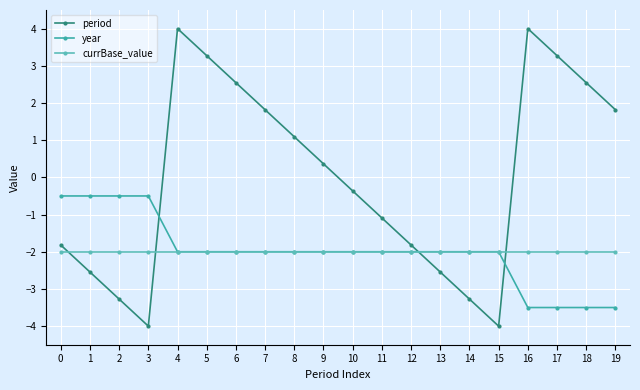

What is the value of the currBase_value point at the 5th from the left?

-2.0